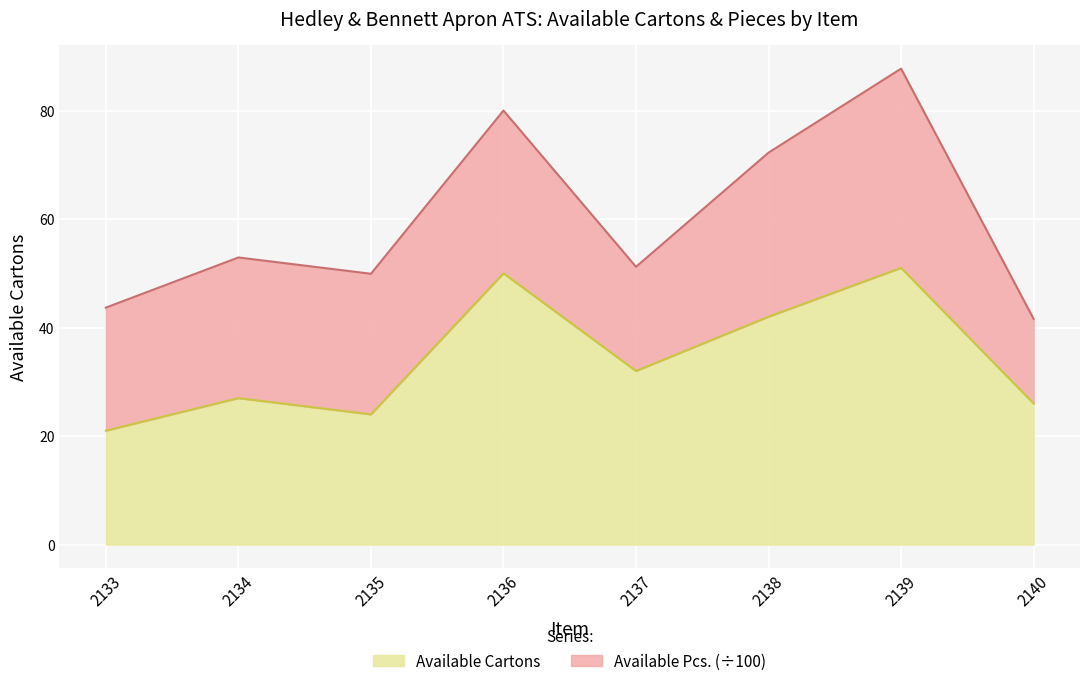

Which category has the highest value across all series?

2139